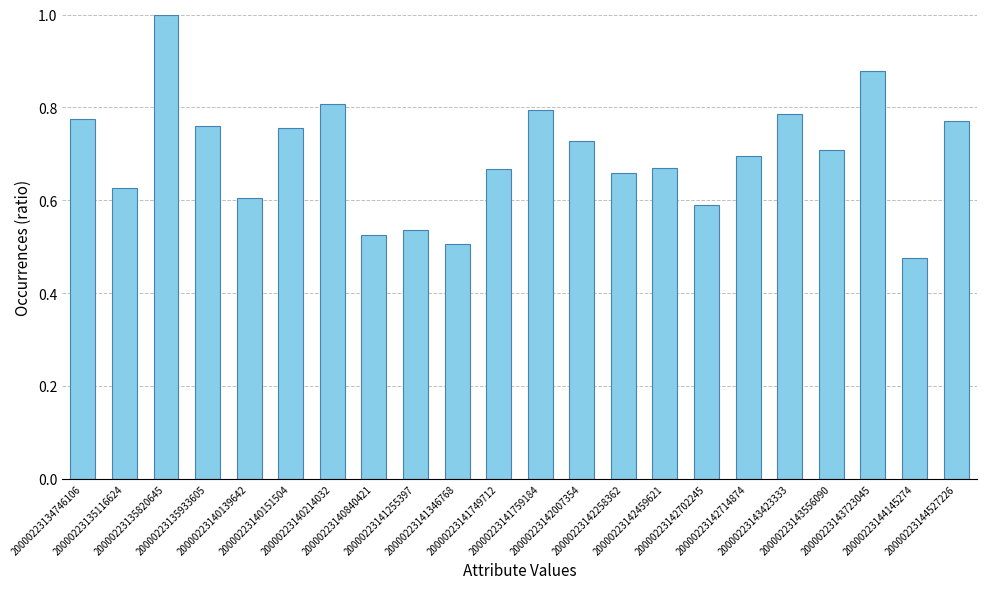

What is the difference between the second highest and second lowest values?

0.4